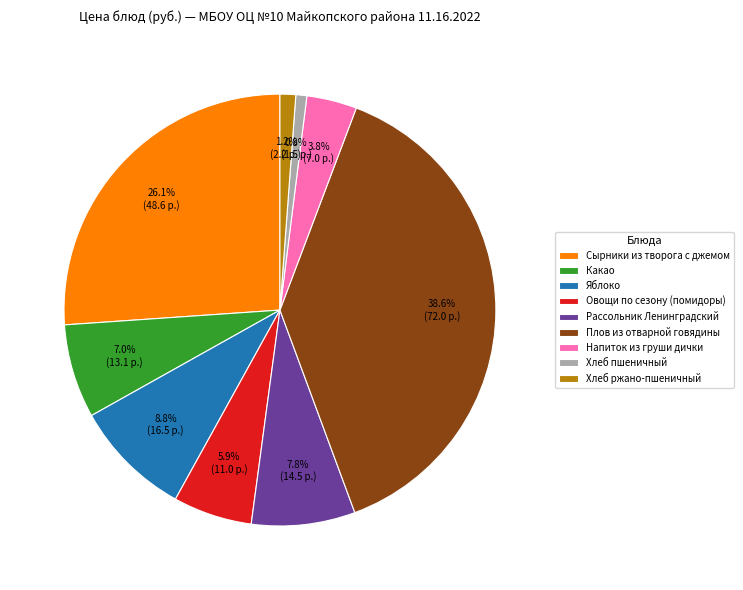

True or false: Хлеб ржано-пшеничный accounts for 12% of the total.

False